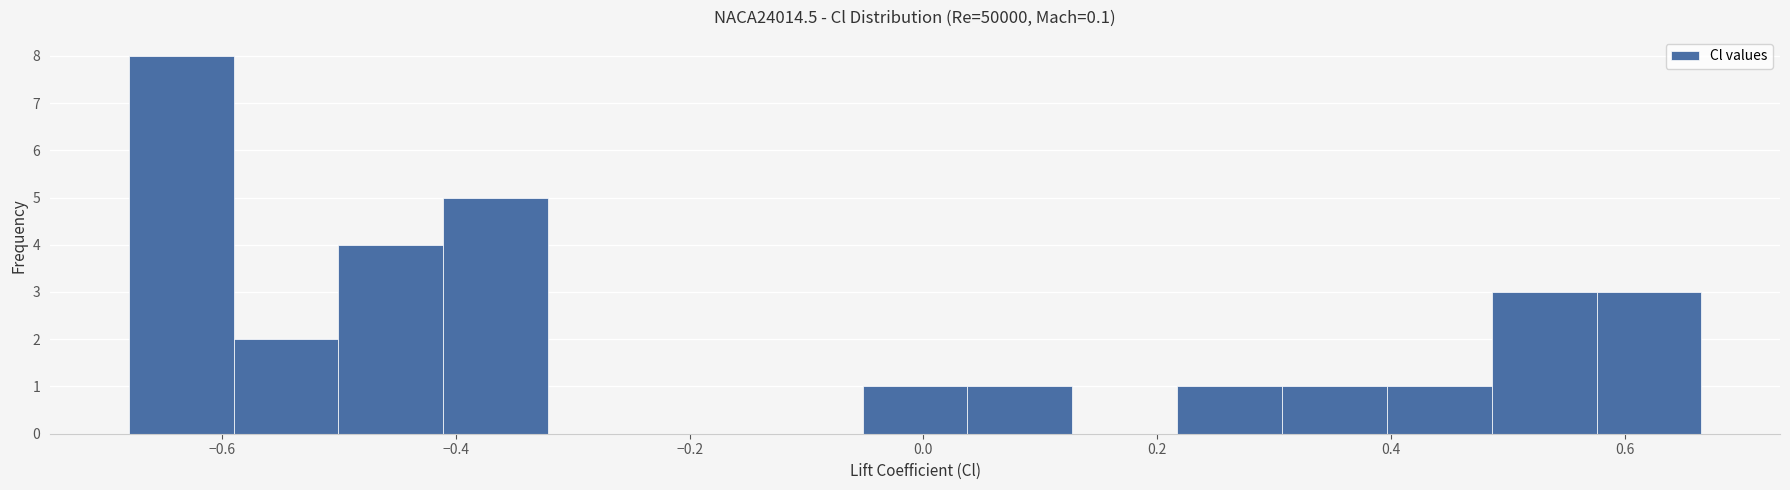

Which range on the x-axis has the tallest bar?

-0.68 to -0.60